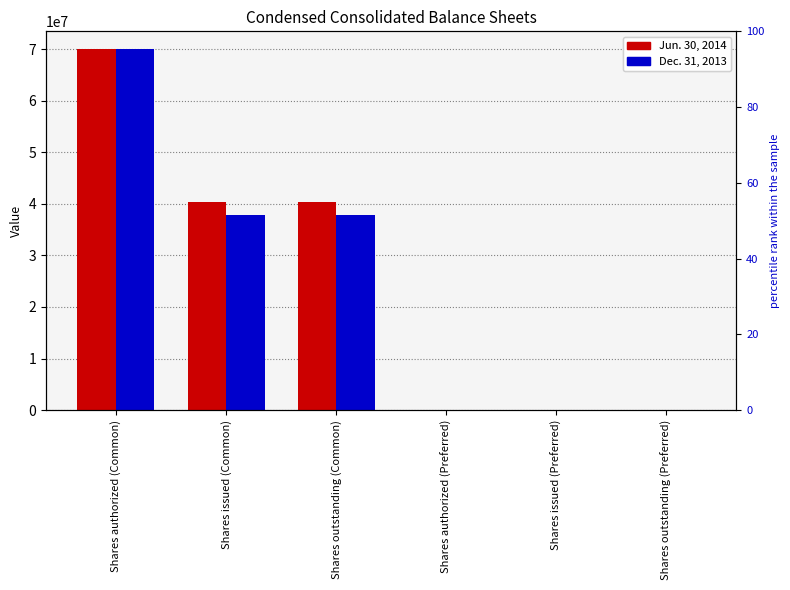

Reading left to right, list all the values displayed in this chart.

Jun. 30, 2014: 70000000	40455352	40455352	54425	83	83
Dec. 31, 2013: 70000000	37933799	37933799	54425	83	83